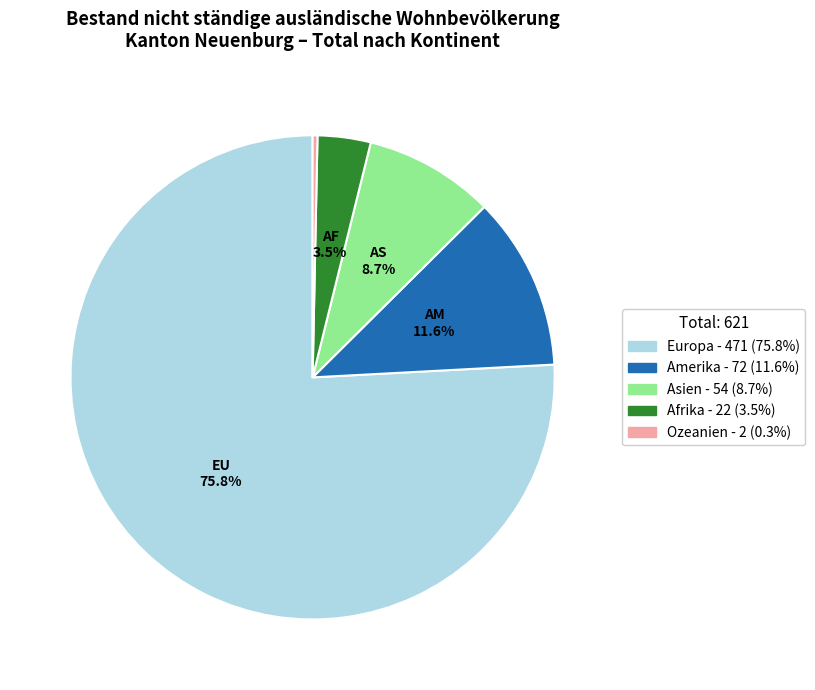

Does Ozeanien account for over 50% of the chart?

No